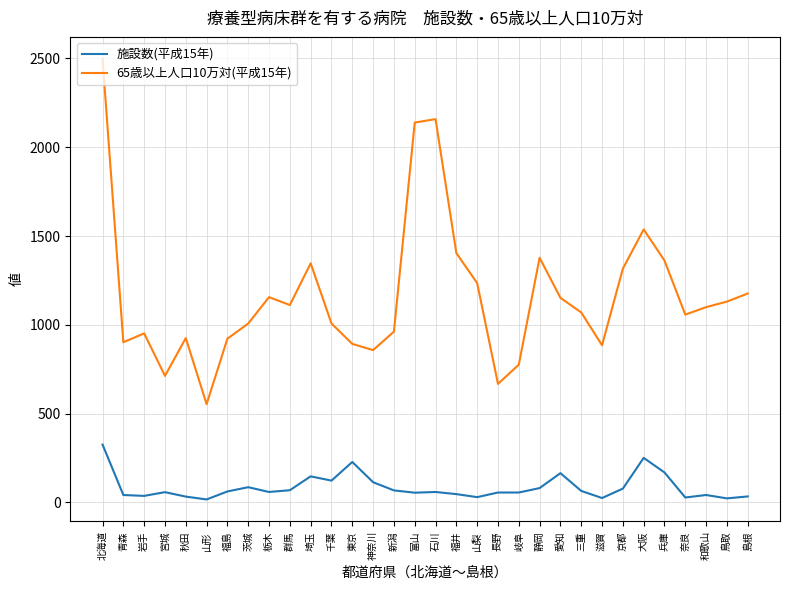

What are all the series names shown in the legend?

施設数(平成15年), 65歳以上人口10万対(平成15年)